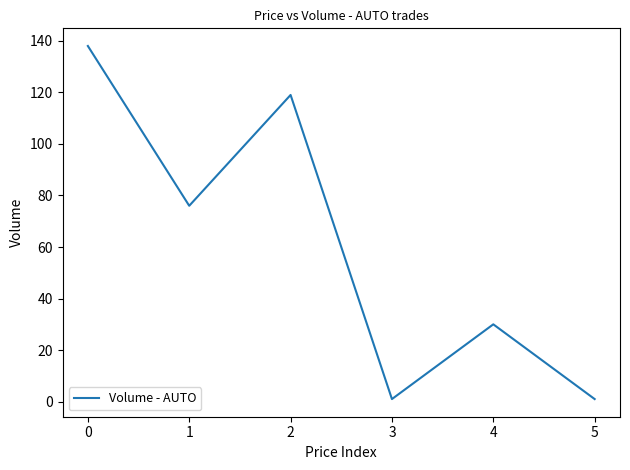

At which category does the chart reach its peak across all series?

0